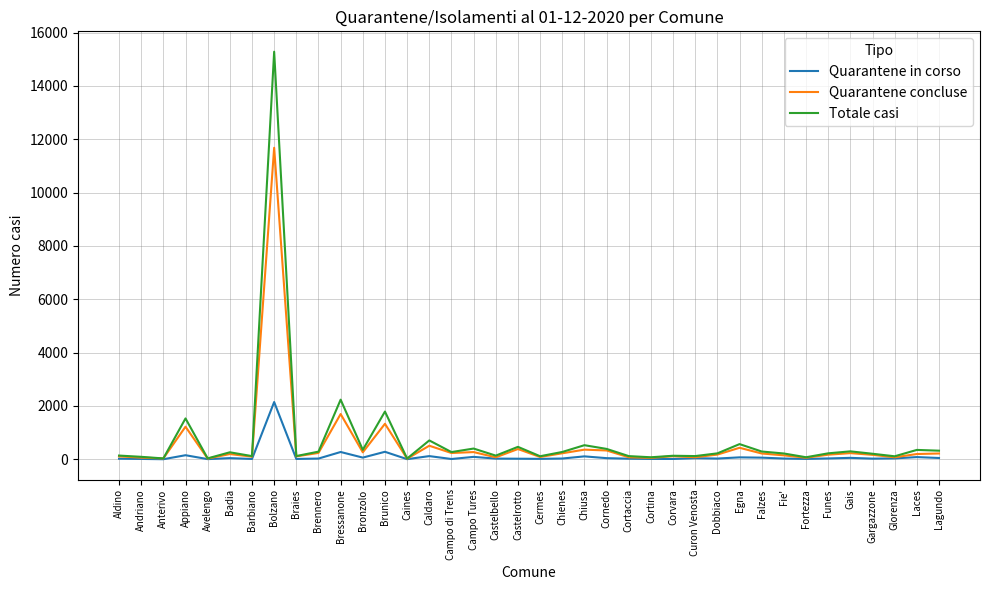

Does the chart have visible grid lines?

Yes